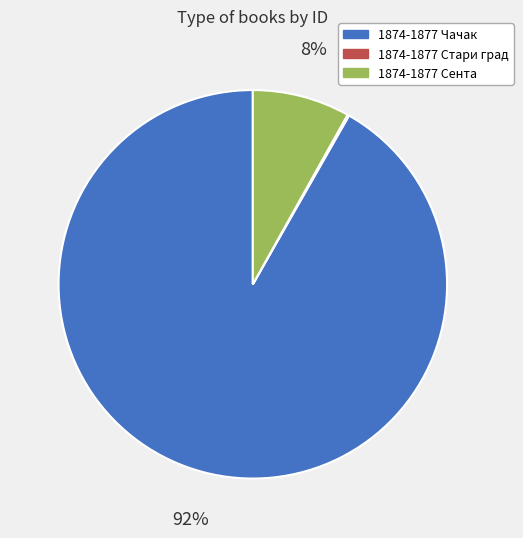

What percentage is the 1874-1877 Чачак slice, to the nearest percent?

92%